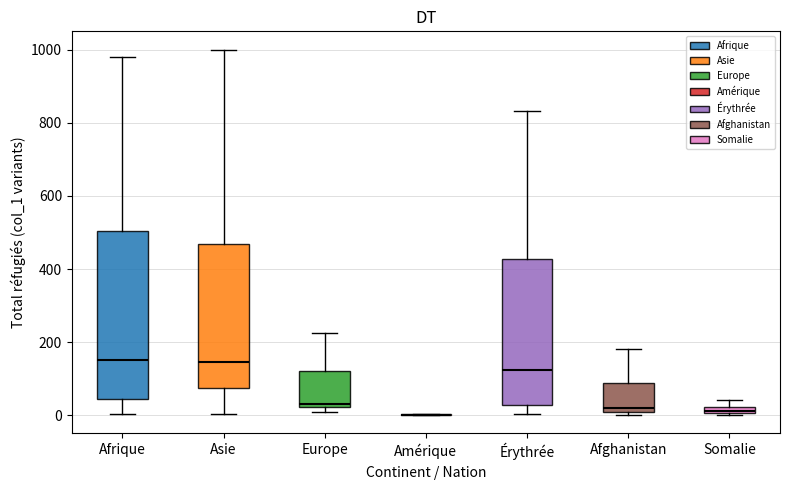

Which box is the tallest, from its lower edge to its upper edge?

Afrique